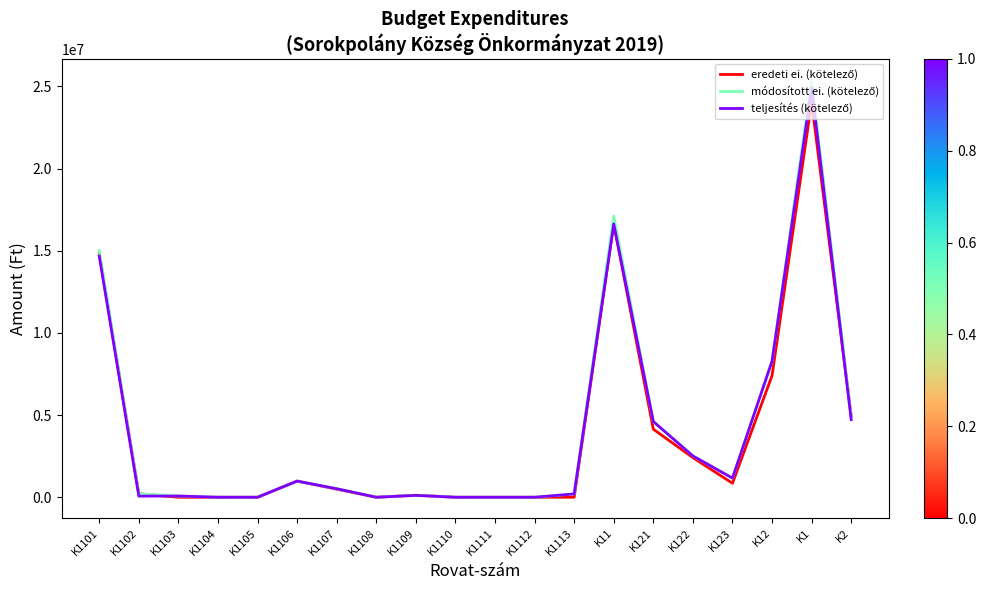

What is the maximum value shown in the chart?

25403243